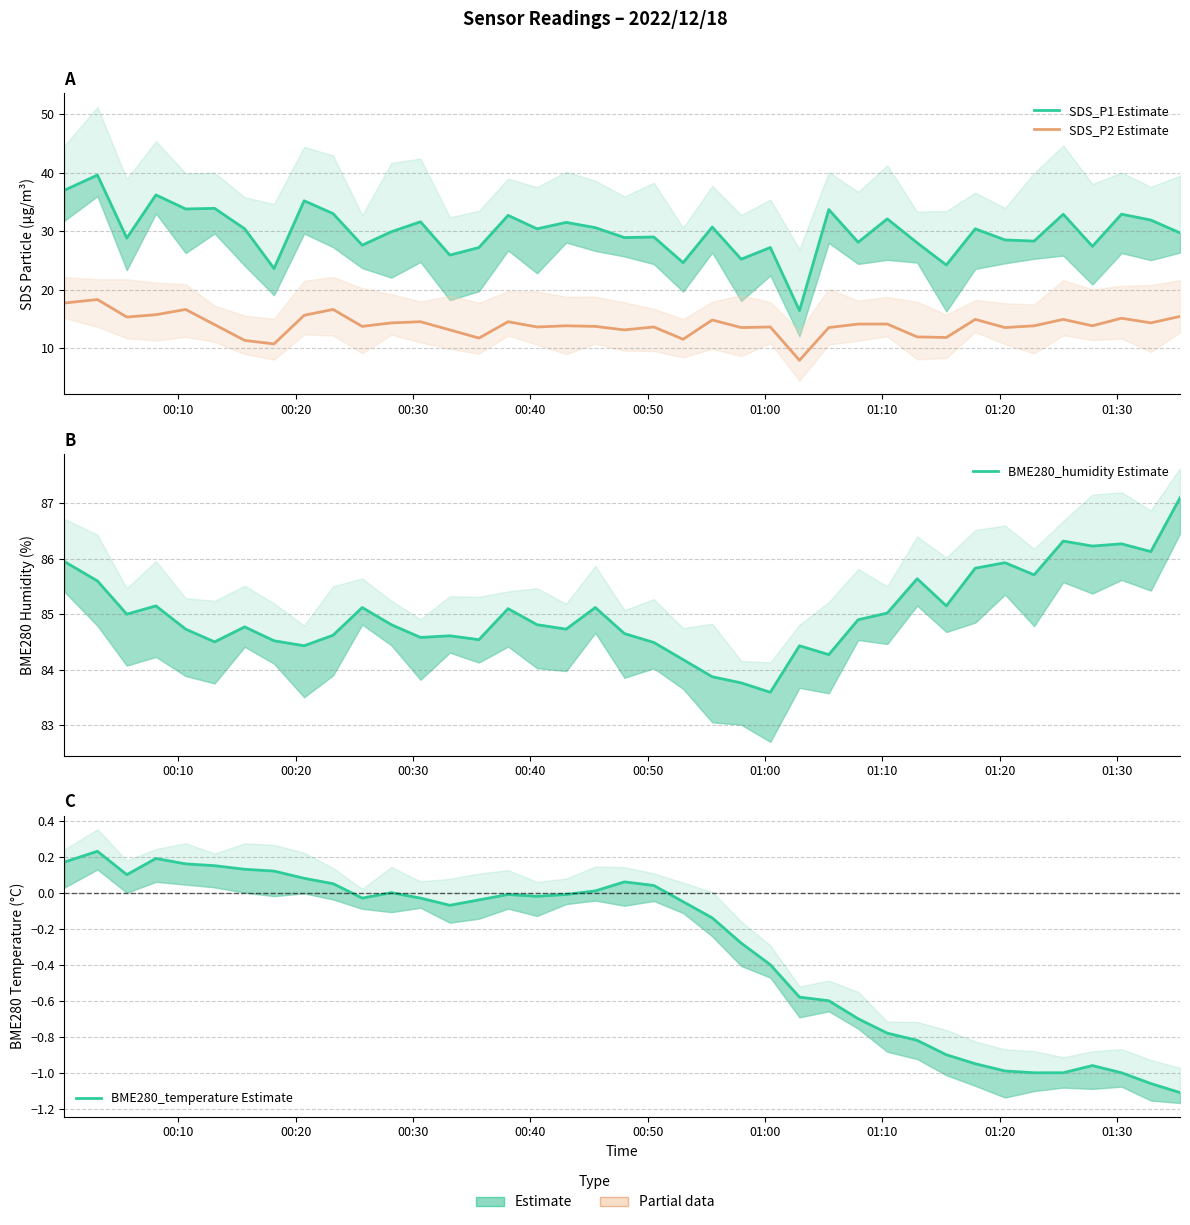

How many data points in BME280_humidity Estimate are above 84?

36